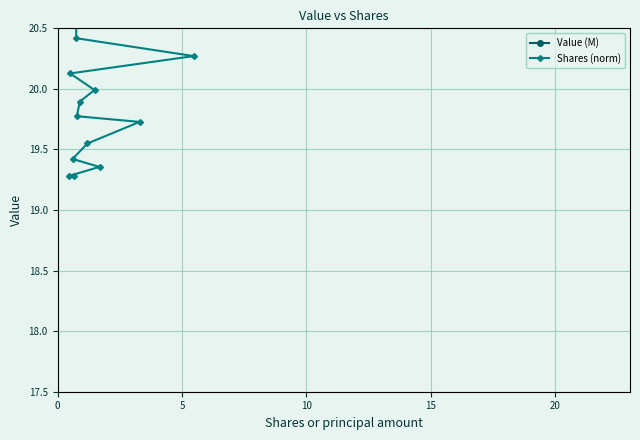

True or false: Shares (norm) and Value (M) cross at least once.

False